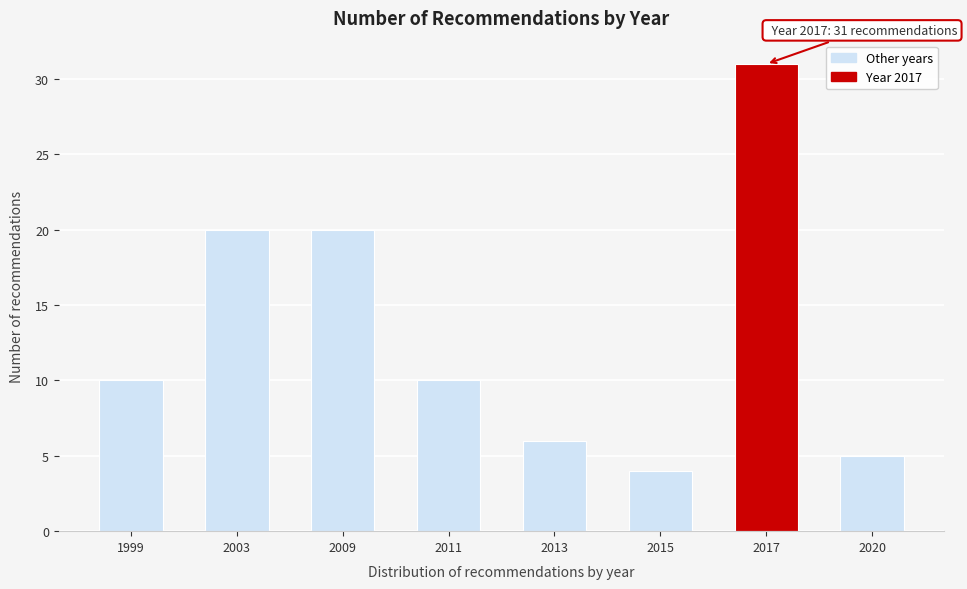

Reading left to right, list all the values displayed in this chart.

10	20	20	10	6	4	31	5